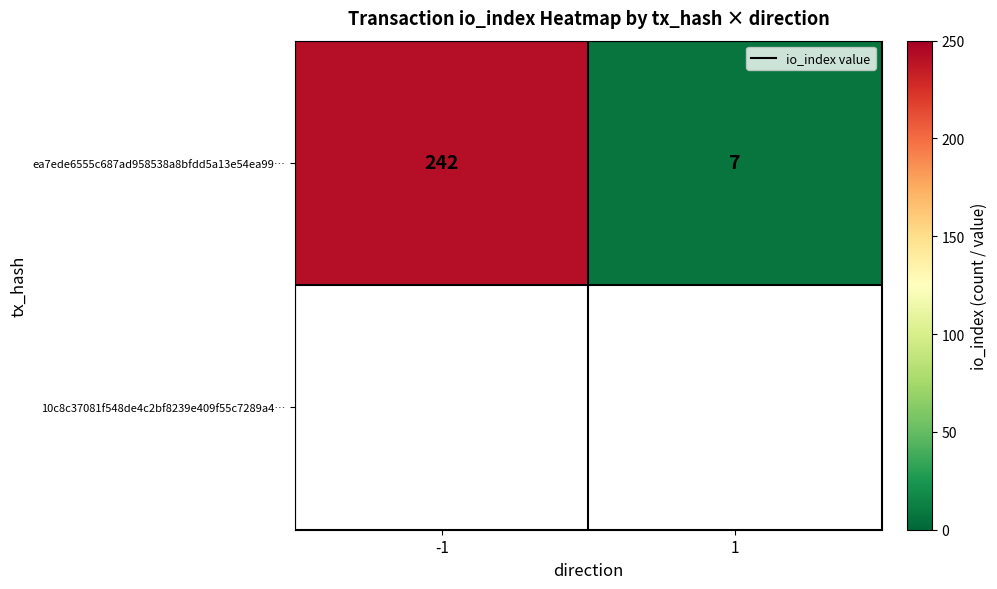

Where is the data nearest to the value 124?

1